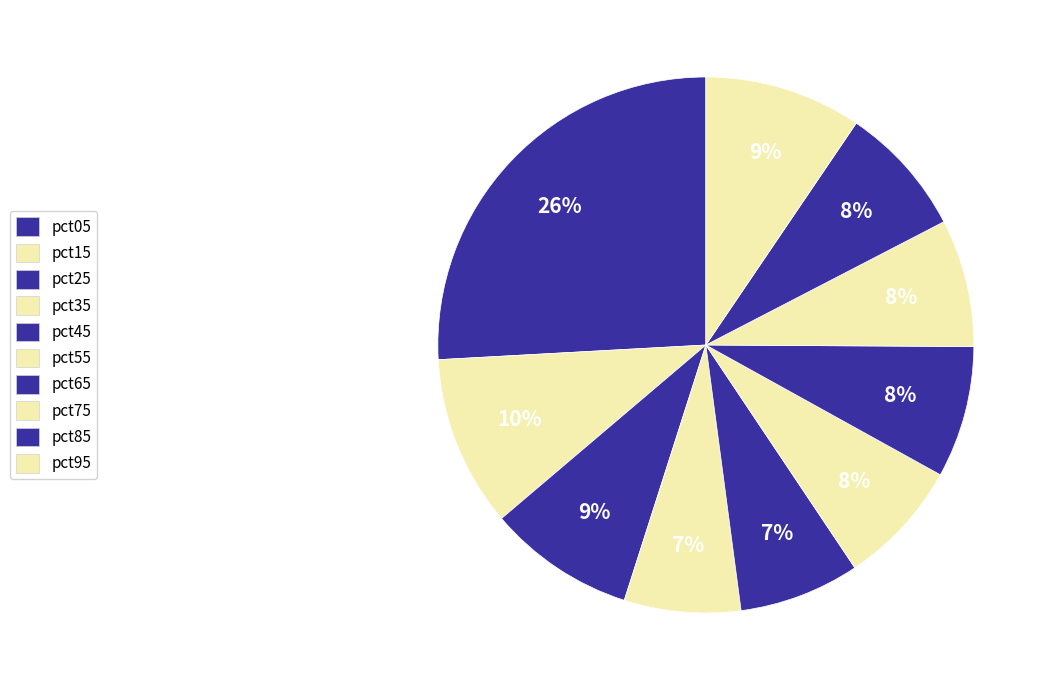

How many slices are in this pie chart?

10